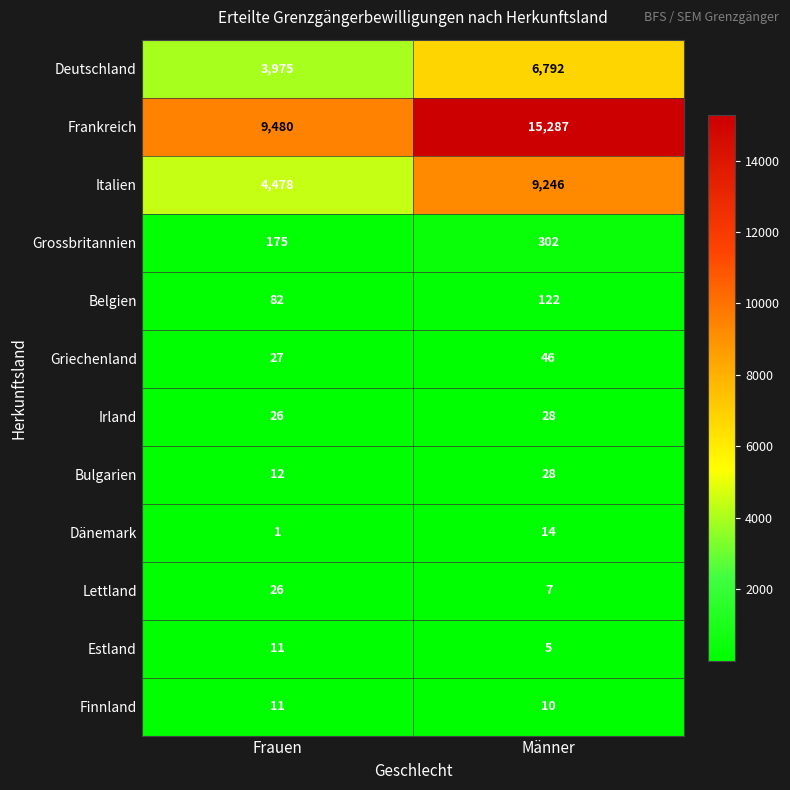

The Bulgarien series shows 28 at Männer. True or false?

True